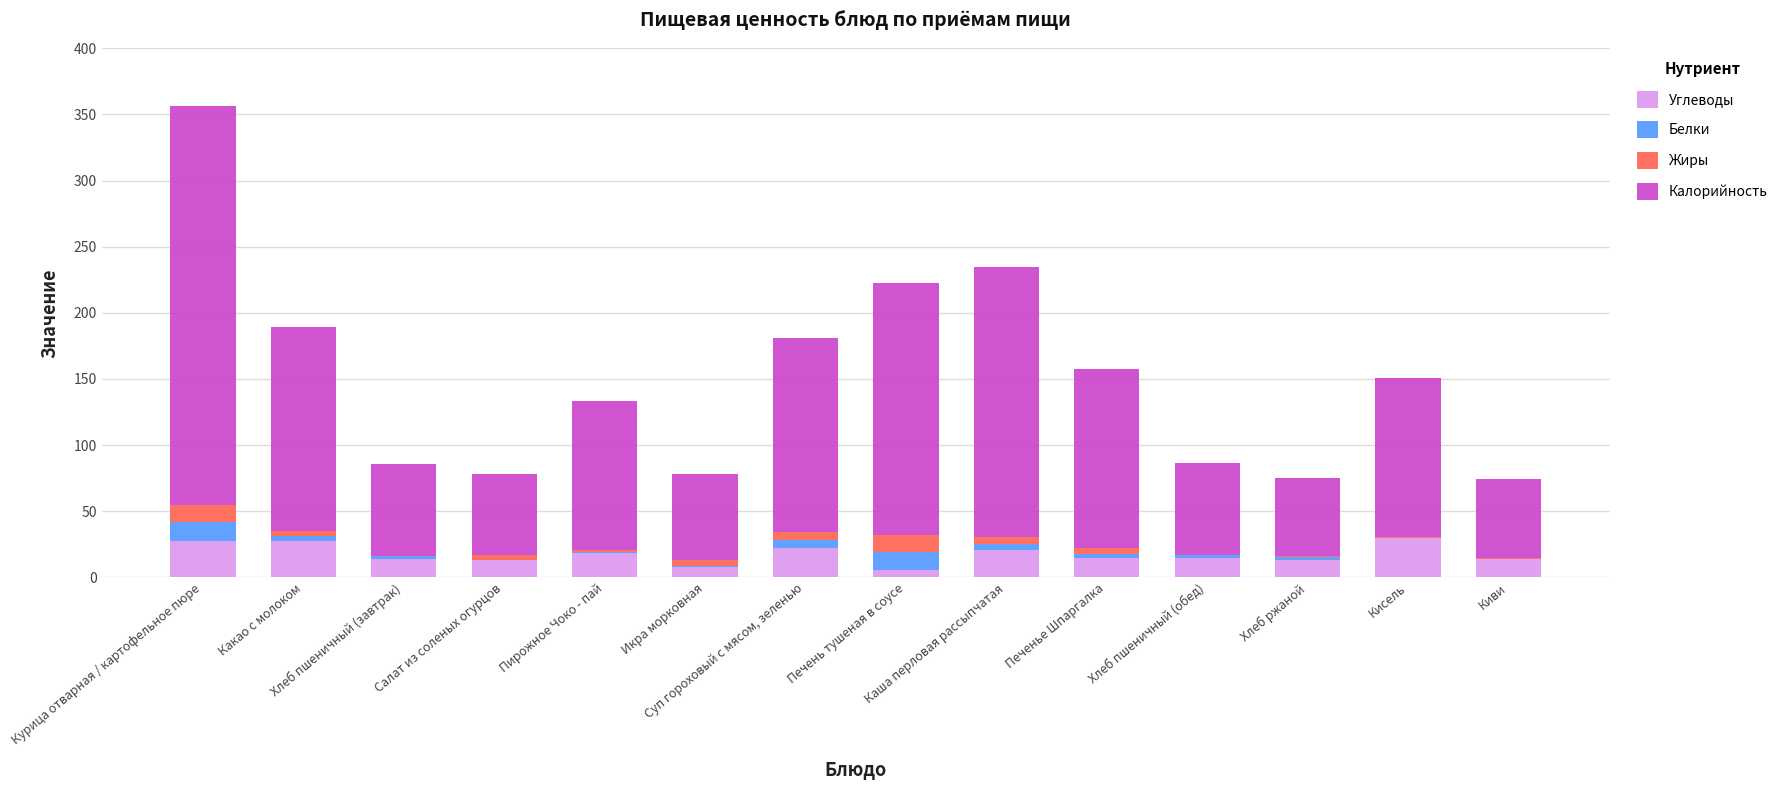

At Курица отварная / картофельное пюре, list the series in order from smallest to largest.

Жиры, Белки, Углеводы, Калорийность